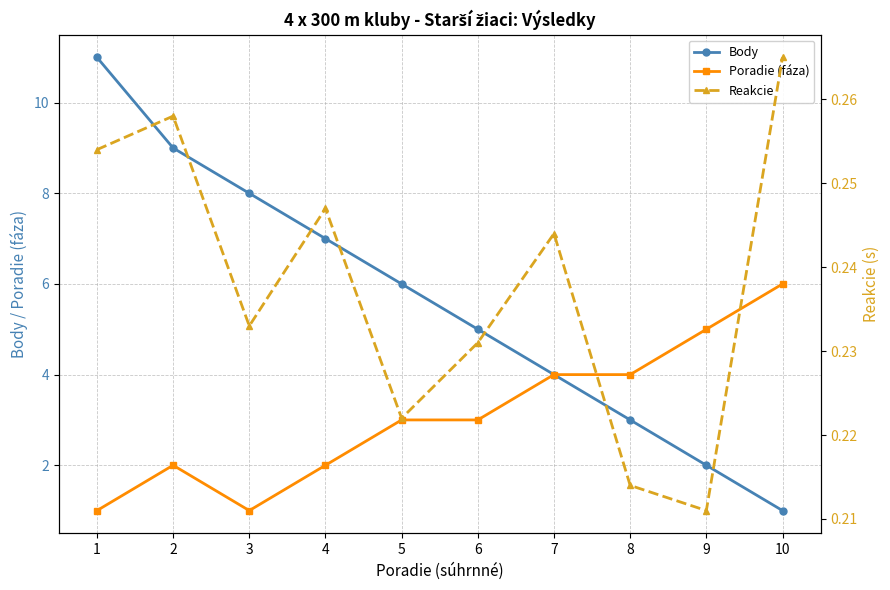

At which label does Poradie (fáza) first exceed 3?

7